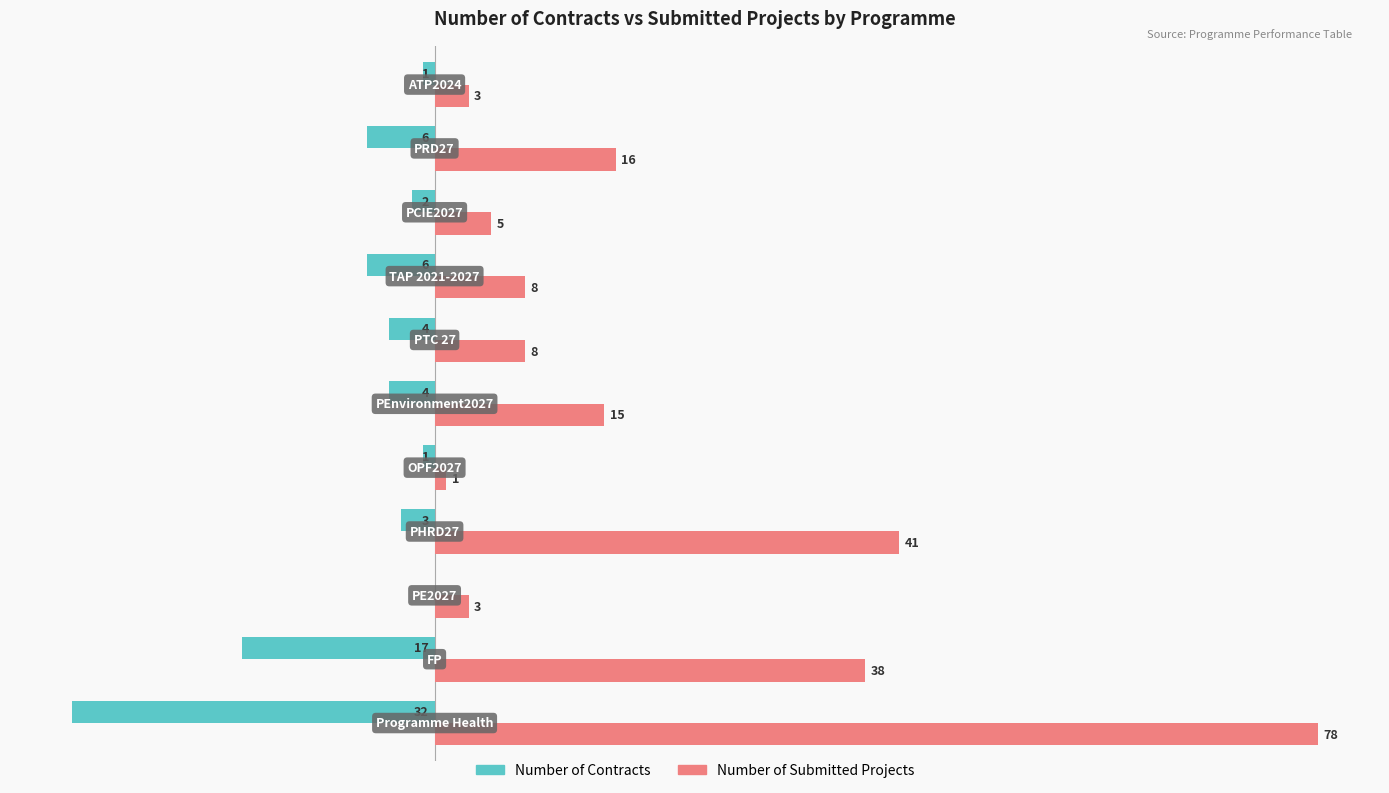

Which series has the largest total across all categories?

Number of Submitted Projects